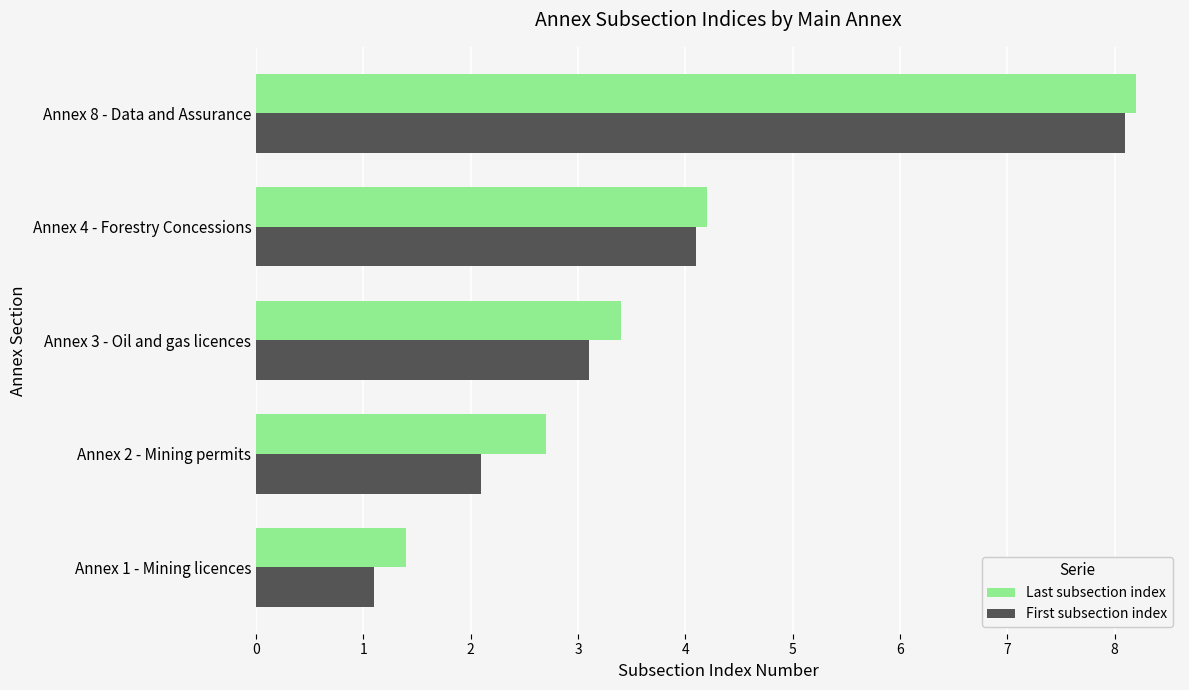

Where is Last subsection index nearest to the value 4?

Annex 4 - Forestry Concessions